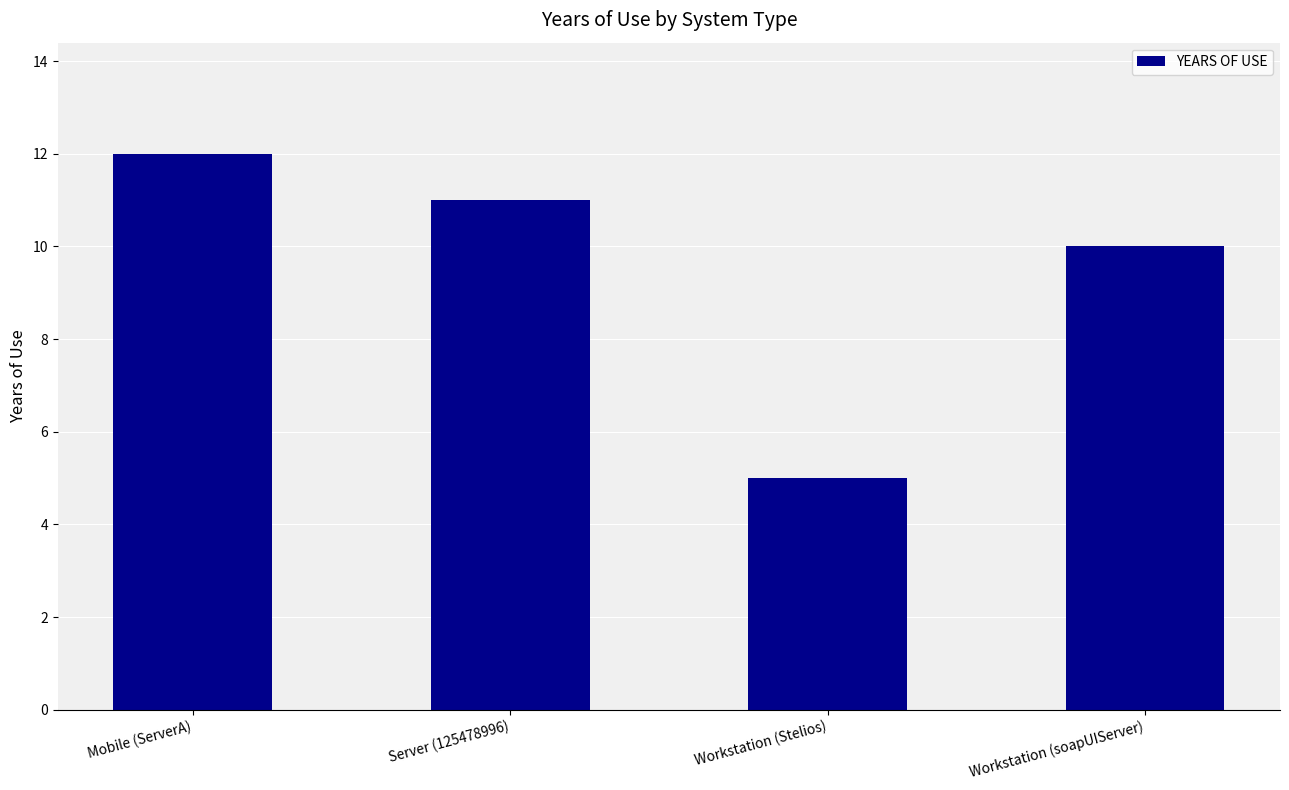

Which category has the highest value across all series?

Mobile (ServerA)